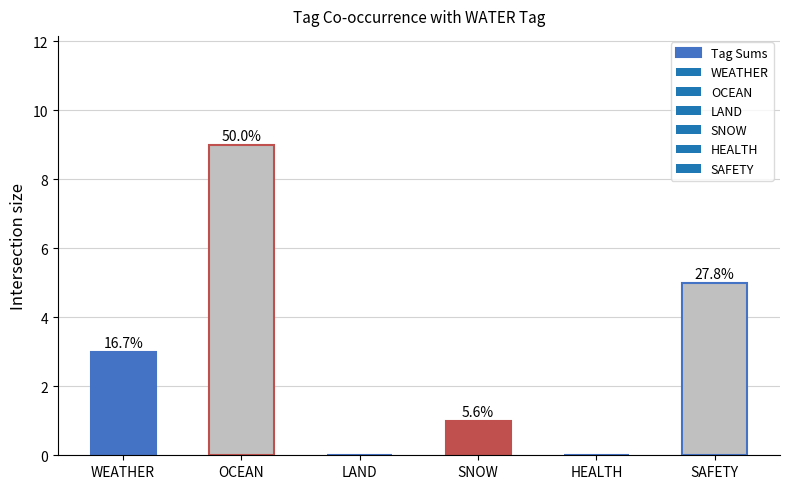

Are the bars horizontal?

No